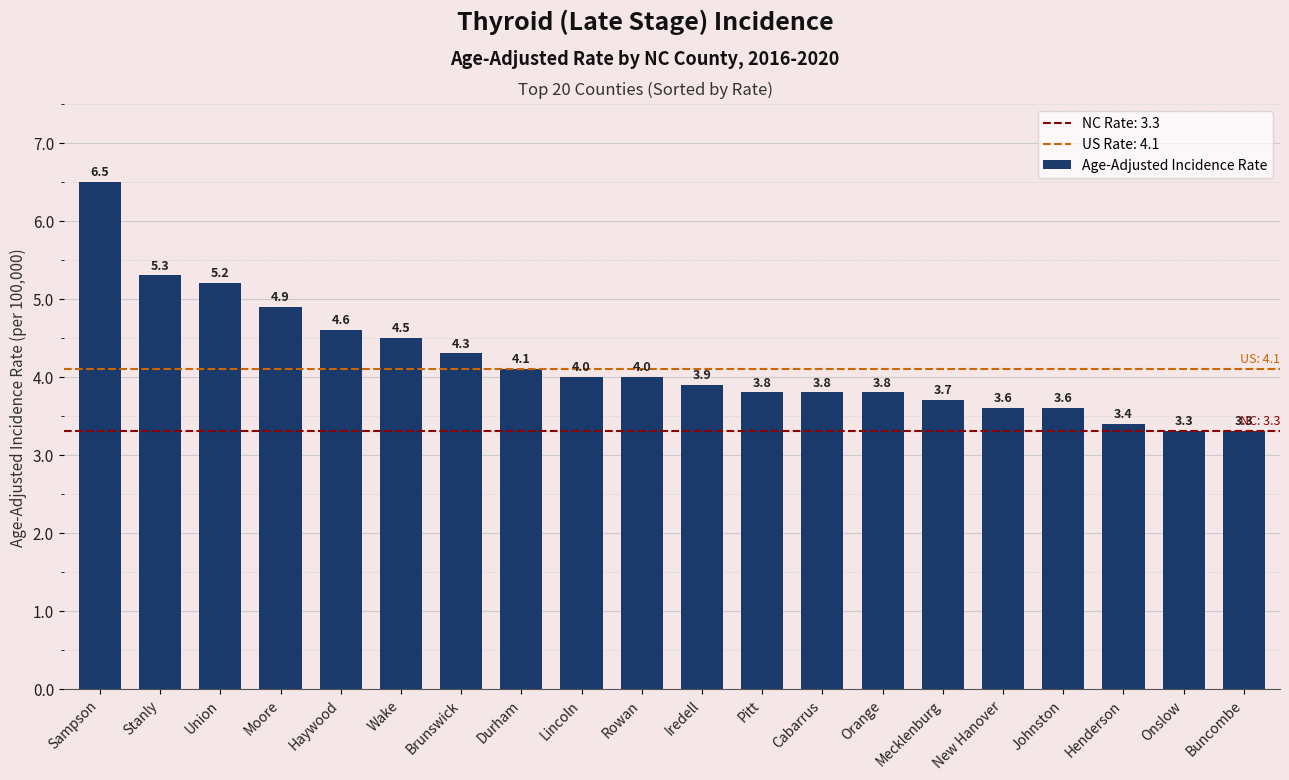

Reading left to right, list all the values displayed in this chart.

Sampson=6.5	Stanly=5.3	Union=5.2	Moore=4.9	Haywood=4.6	Wake=4.5	Brunswick=4.3	Durham=4.1	Lincoln=4.0	Rowan=4.0	Iredell=3.9	Pitt=3.8	Cabarrus=3.8	Orange=3.8	Mecklenburg=3.7	New Hanover=3.6	Johnston=3.6	Henderson=3.4	Onslow=3.3	Buncombe=3.3